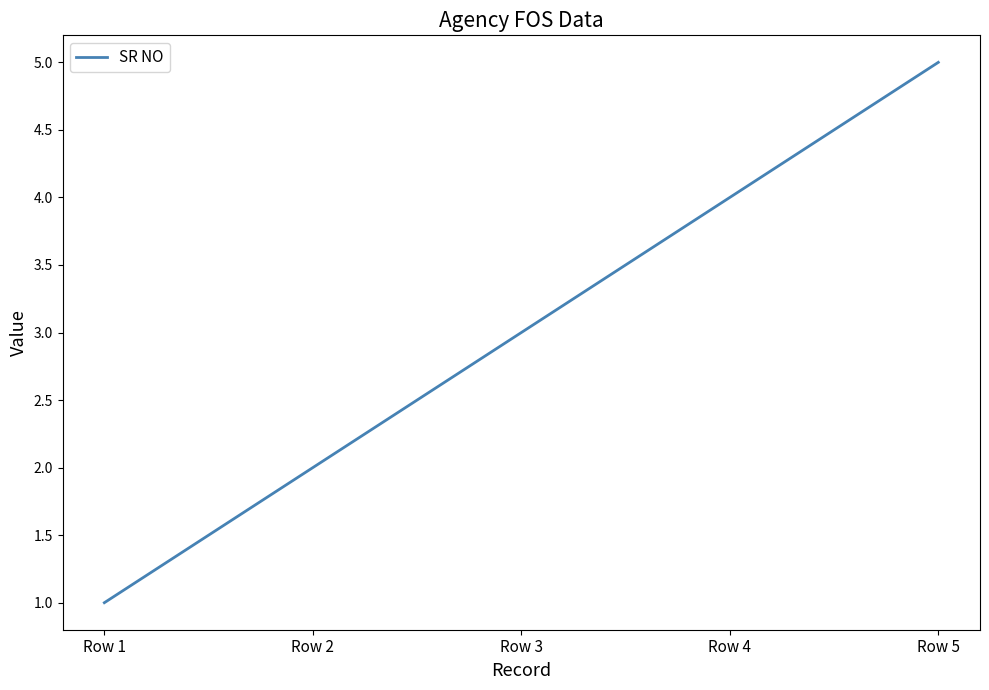

The value at Row 5 is 9. True or false?

False